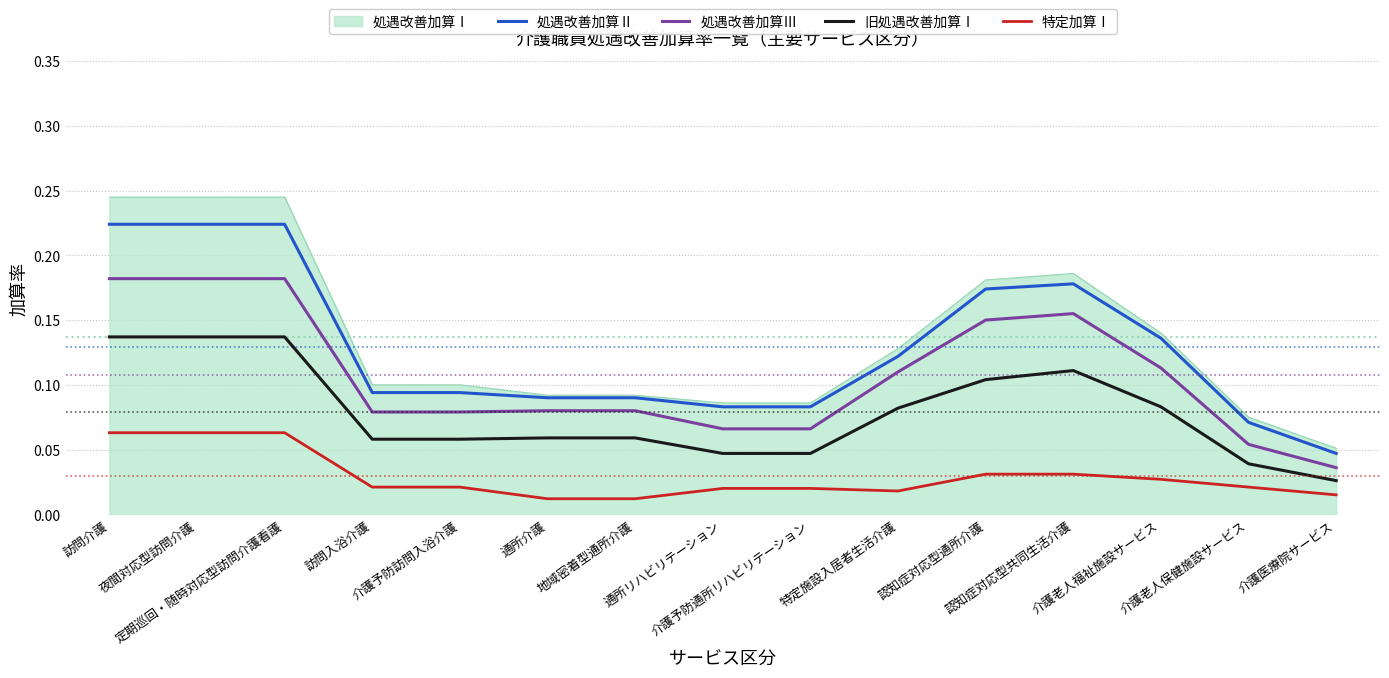

Is it true that 特定加算Ⅰ equals 0.0 at 訪問介護?

False